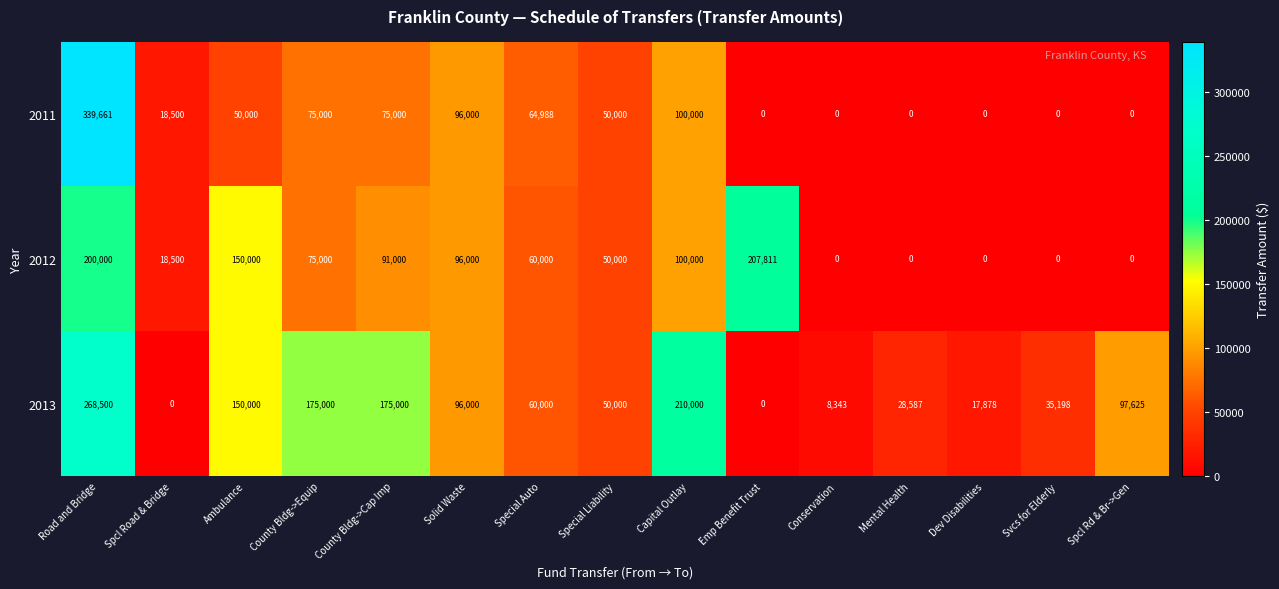

Which label corresponds to the largest value in the chart?

Road and Bridge